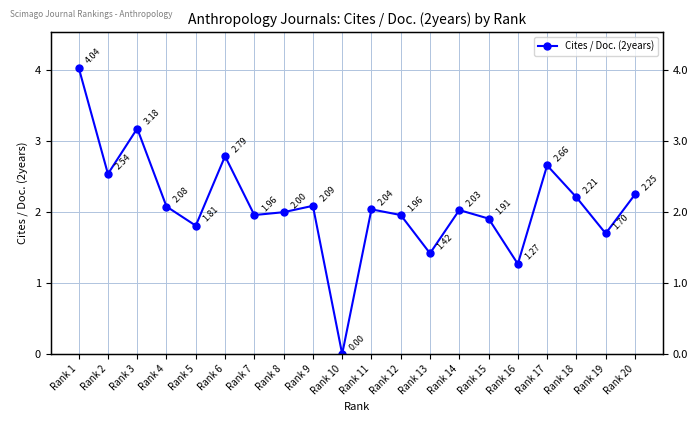

Where is the first local maximum?

Rank 3